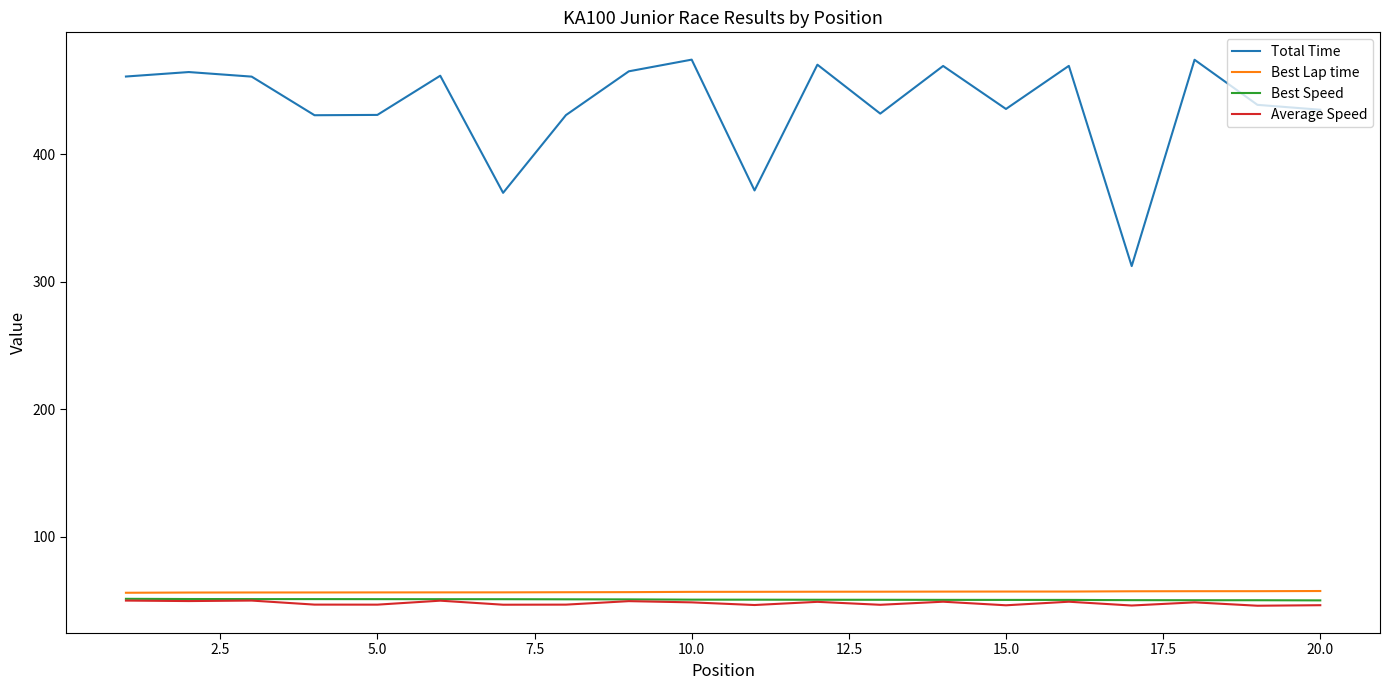

Which series has the largest total across all categories?

Total Time